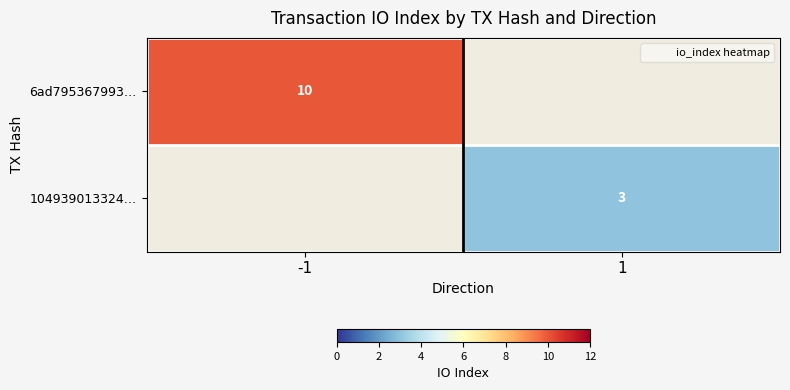

Rank the series by their maximum value, from highest to lowest.

6ad795367993…, 104939013324…